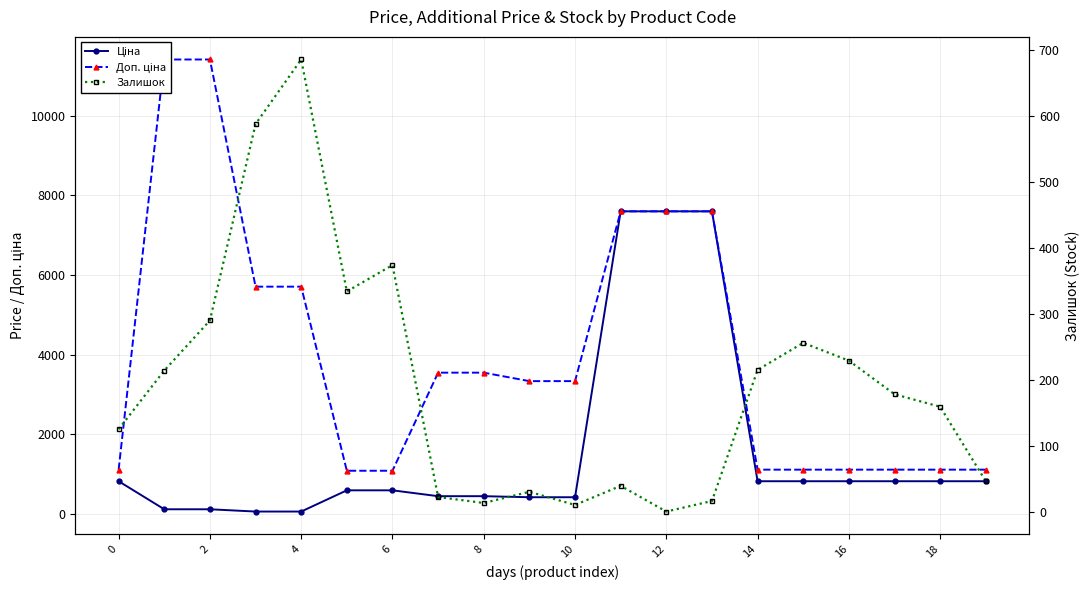

What is the label of the 10th point from the right?

10